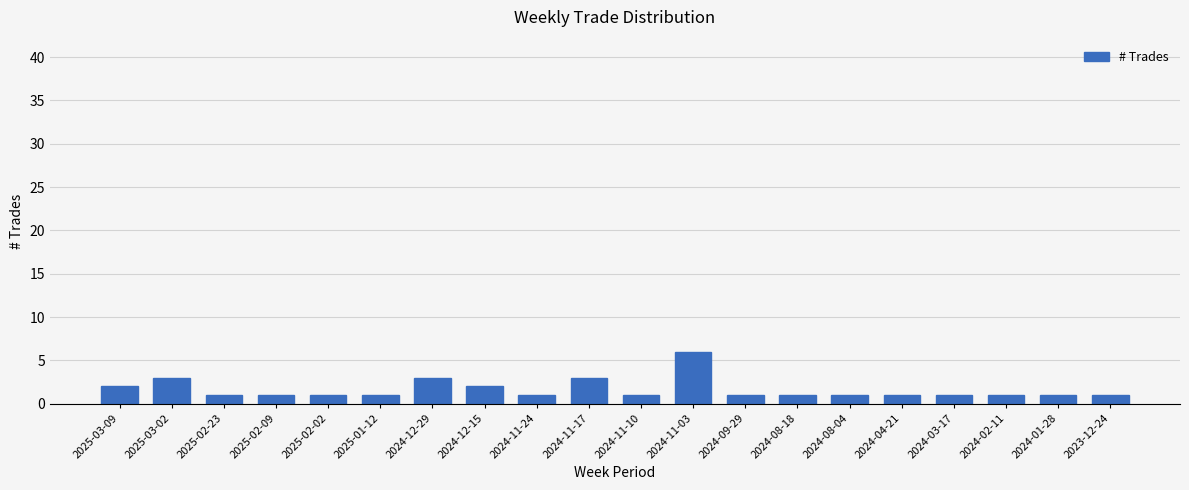

Between 2024-08-18 and 2024-11-03, which is larger?

2024-11-03